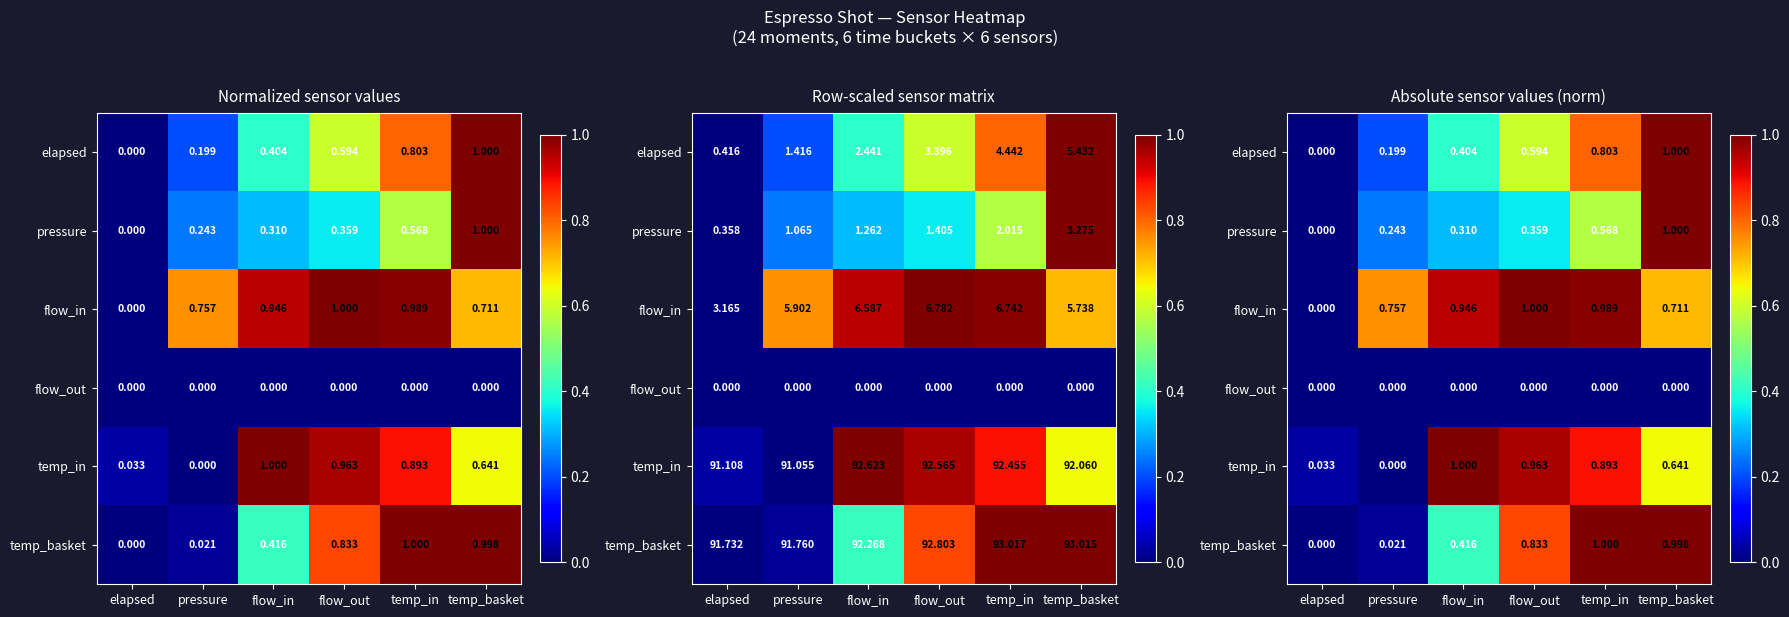

At which category is the sum across all series the highest?

temp_basket